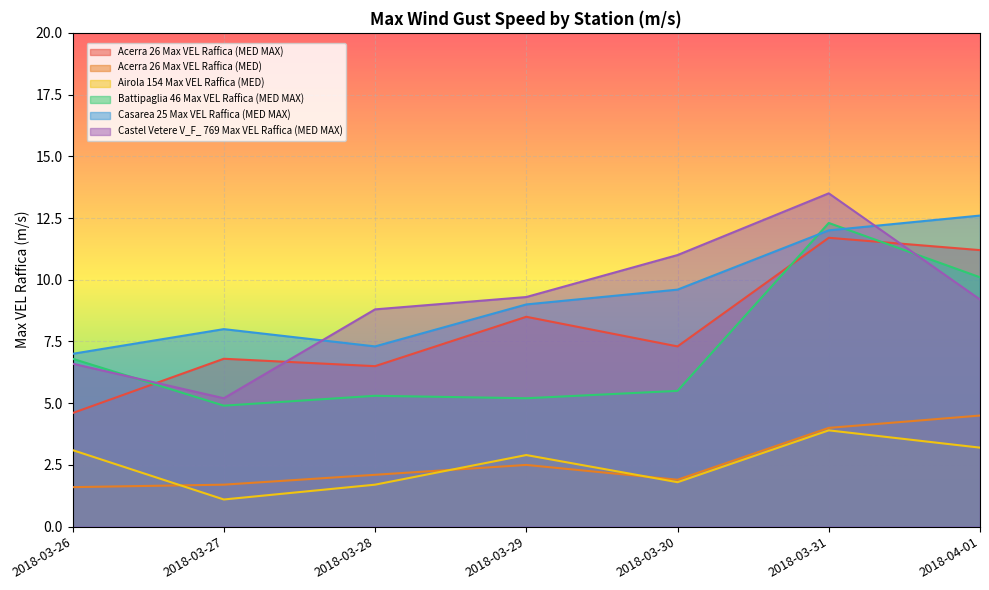

Rank the categories by Battipaglia 46 Max VEL Raffica (MED MAX) value from lowest to highest.

2018-03-27, 2018-03-29, 2018-03-28, 2018-03-30, 2018-03-26, 2018-04-01, 2018-03-31